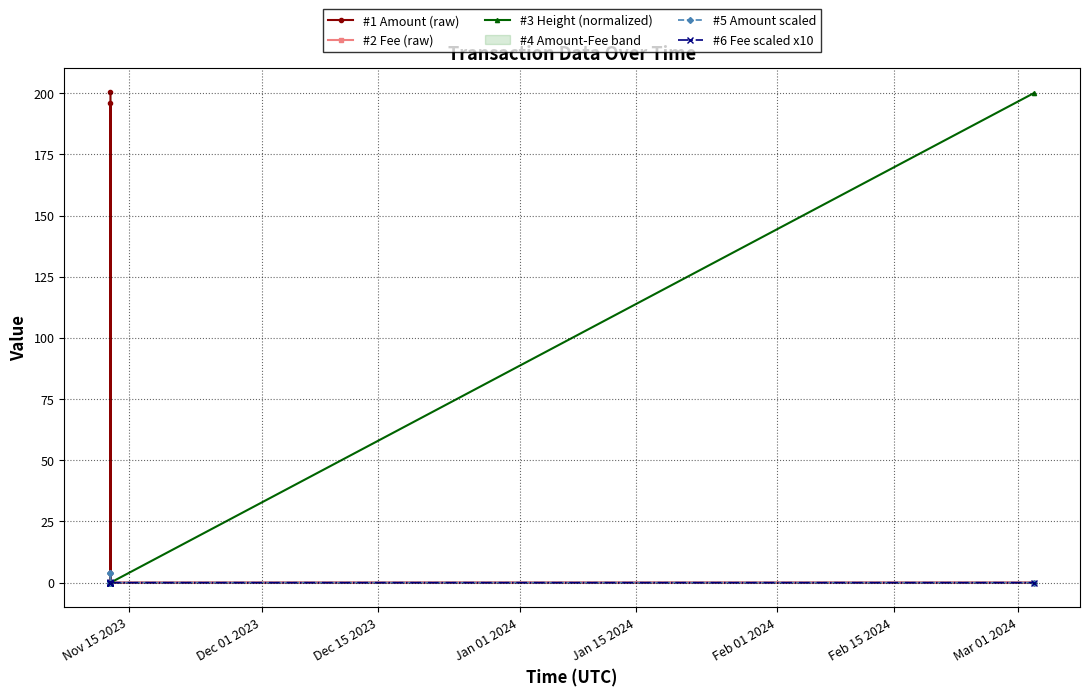

The value of #1 Amount (raw) at Feb 01 2024 is 113.0. True or false?

False